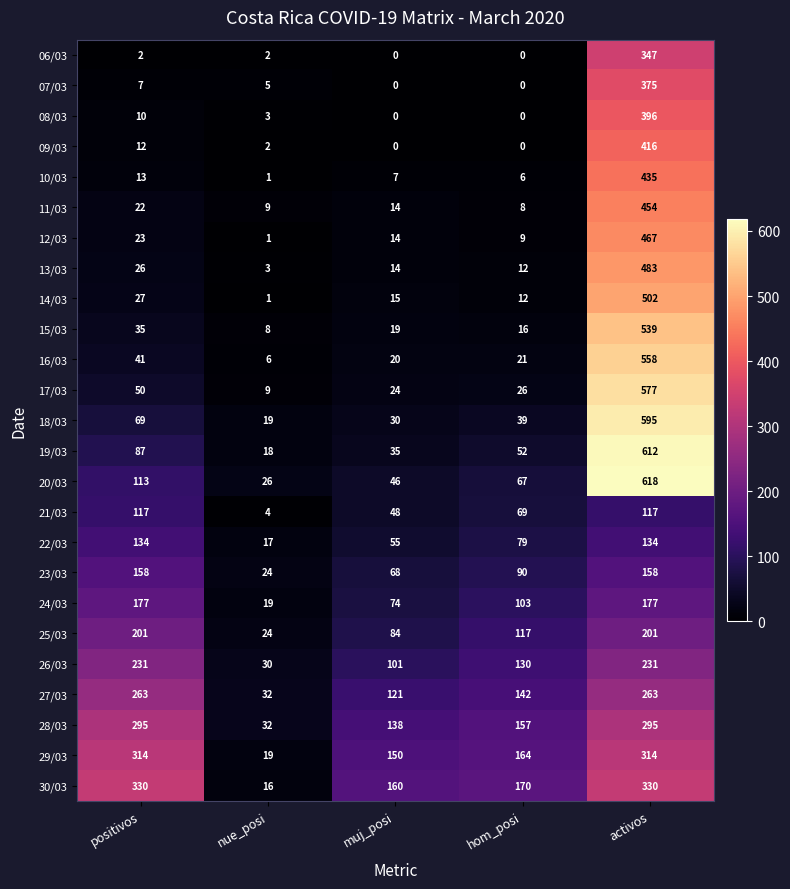

What is the difference between the second highest and minimum values in the 18/03 series?

50